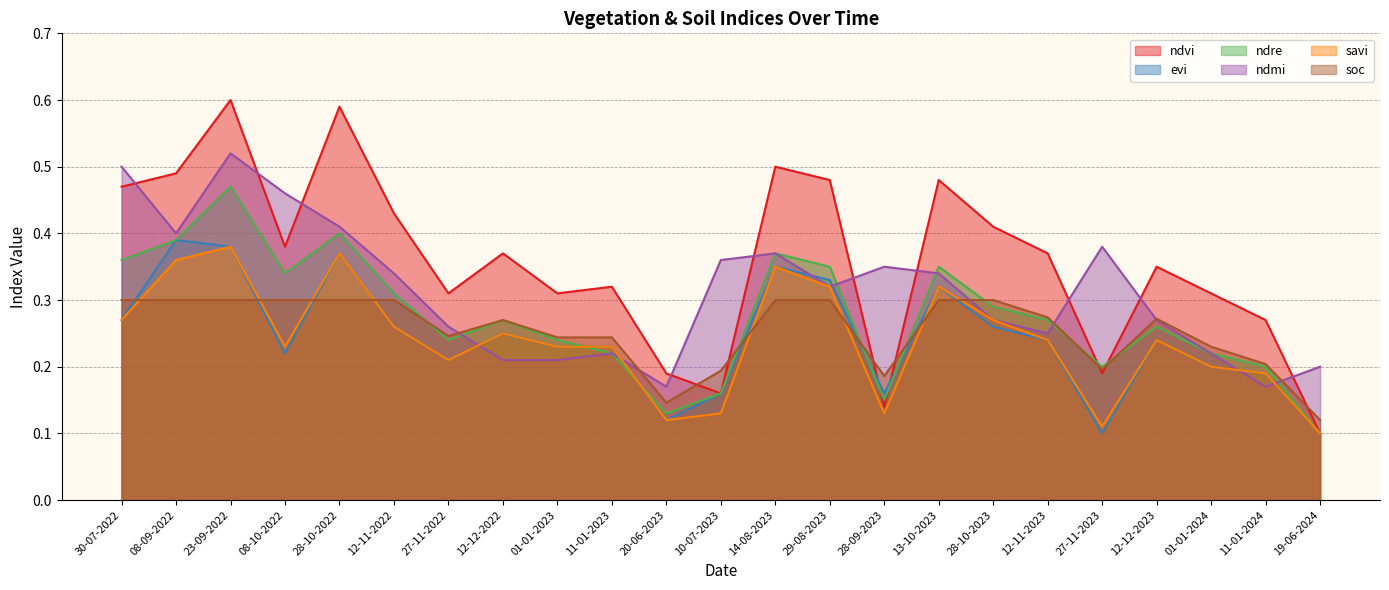

Which series has the largest total across all categories?

ndvi